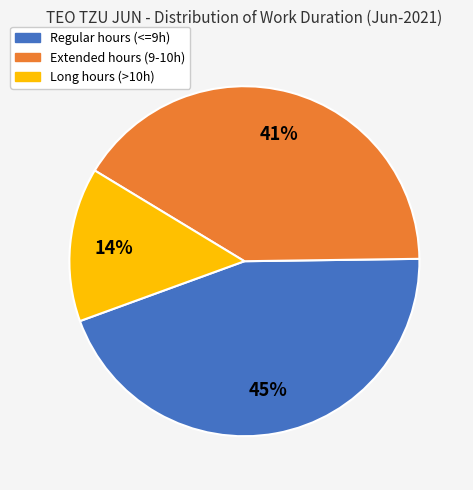

To the nearest percent, what is the average slice percentage?

33%